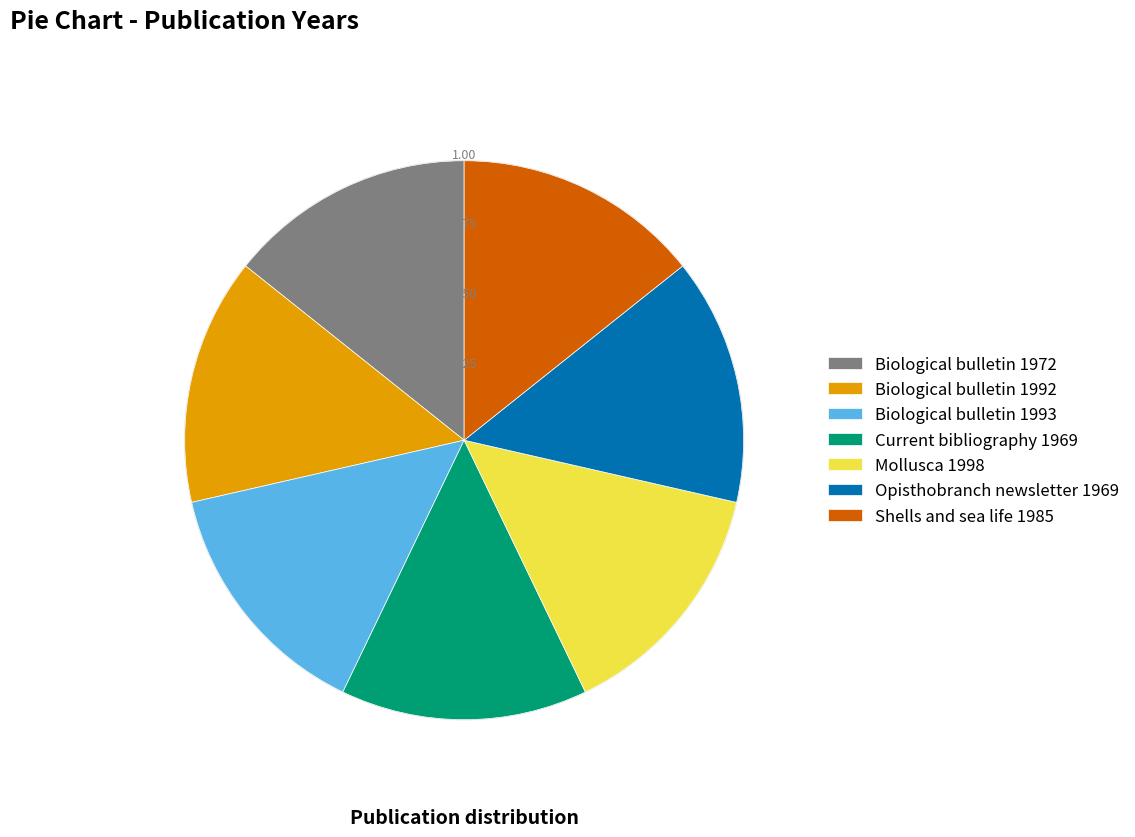

Count the number of slices in the pie.

7